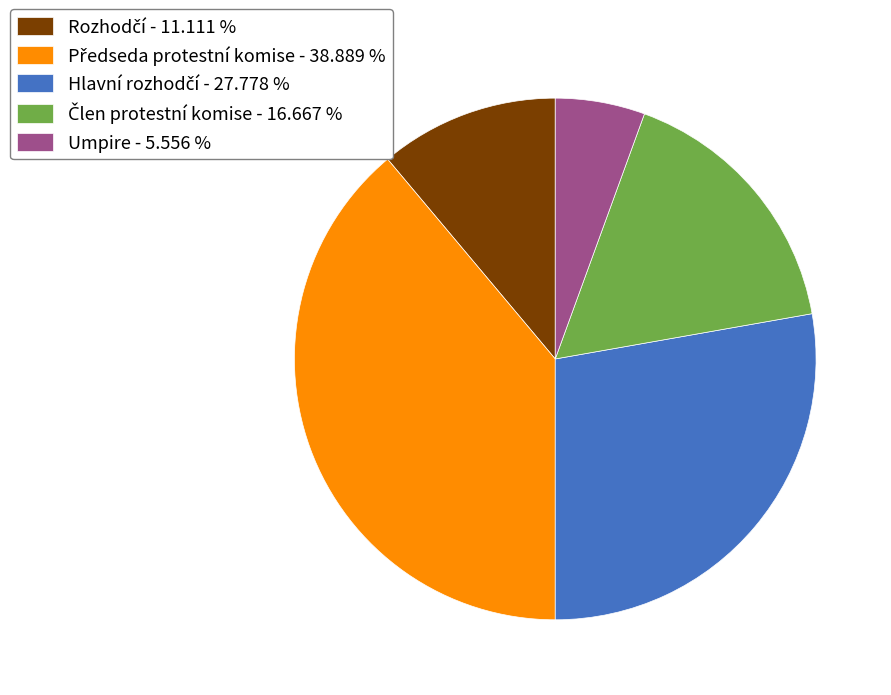

Which slice is the smallest?

Umpire